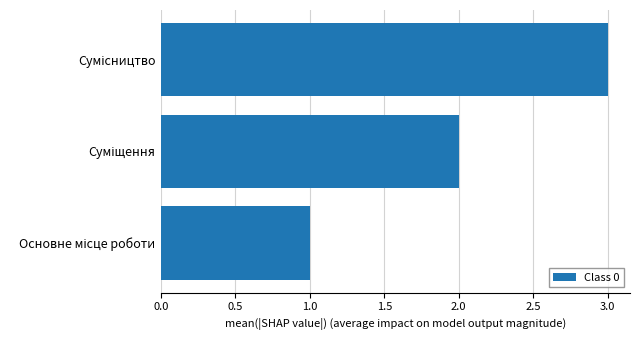

What is the greatest value displayed?

3